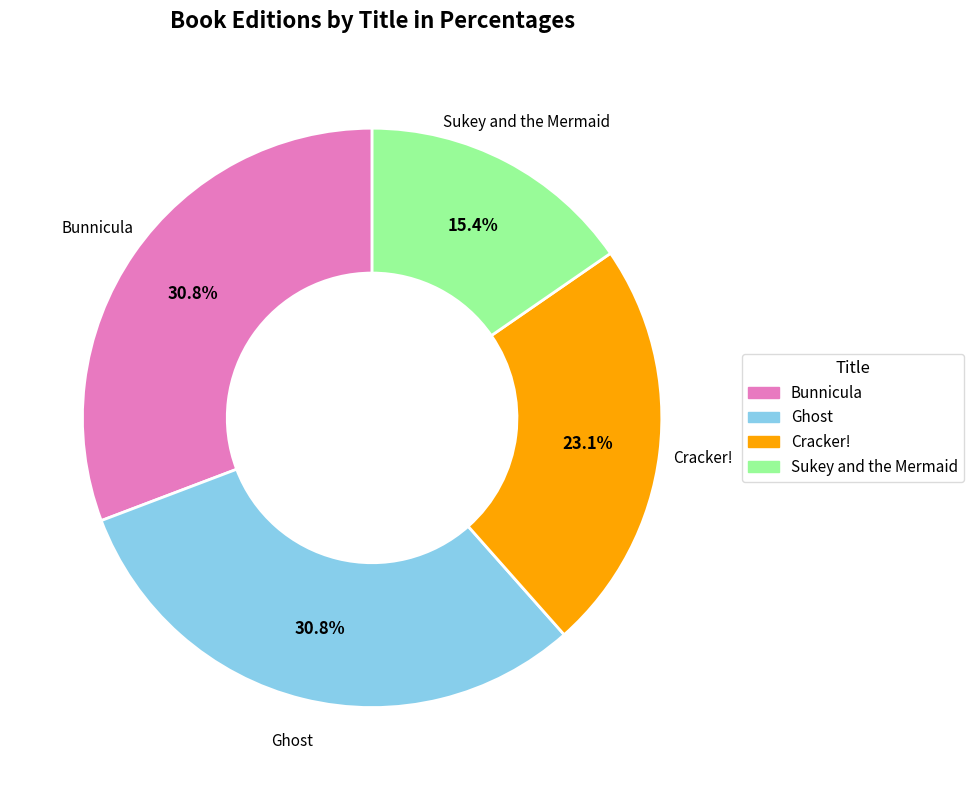

Which slice is the smallest?

Sukey and the Mermaid